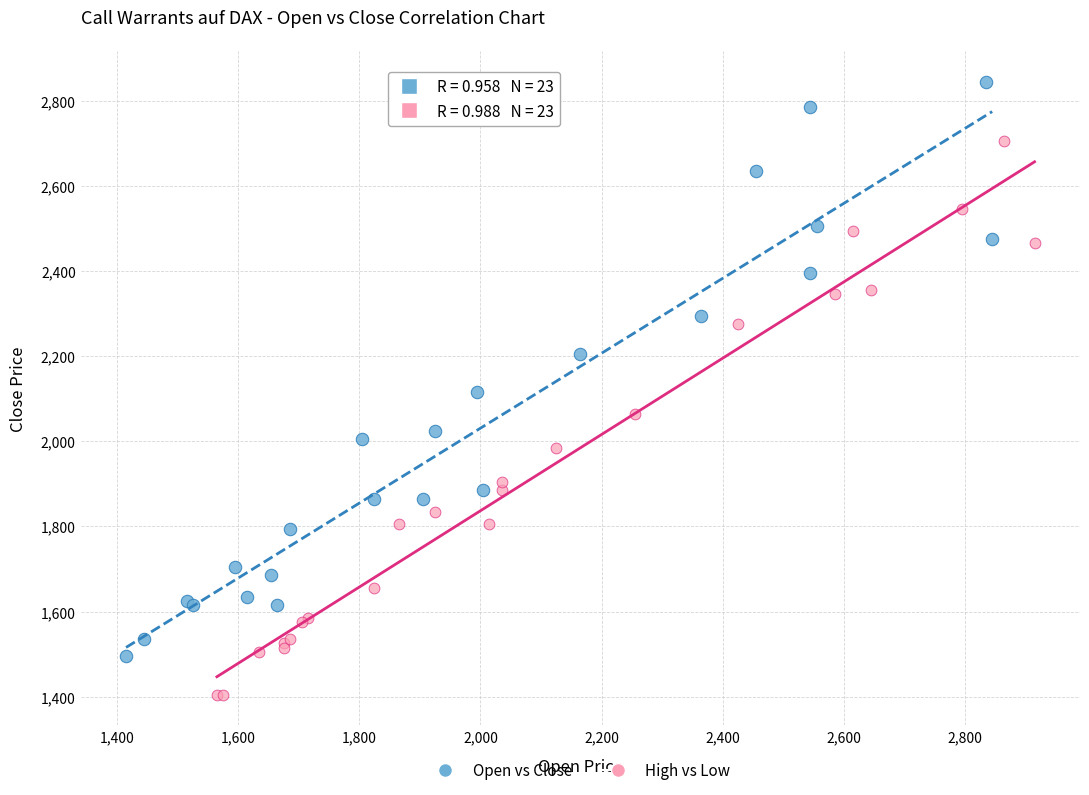

Which series has the widest spread of Y values?

Open vs Close